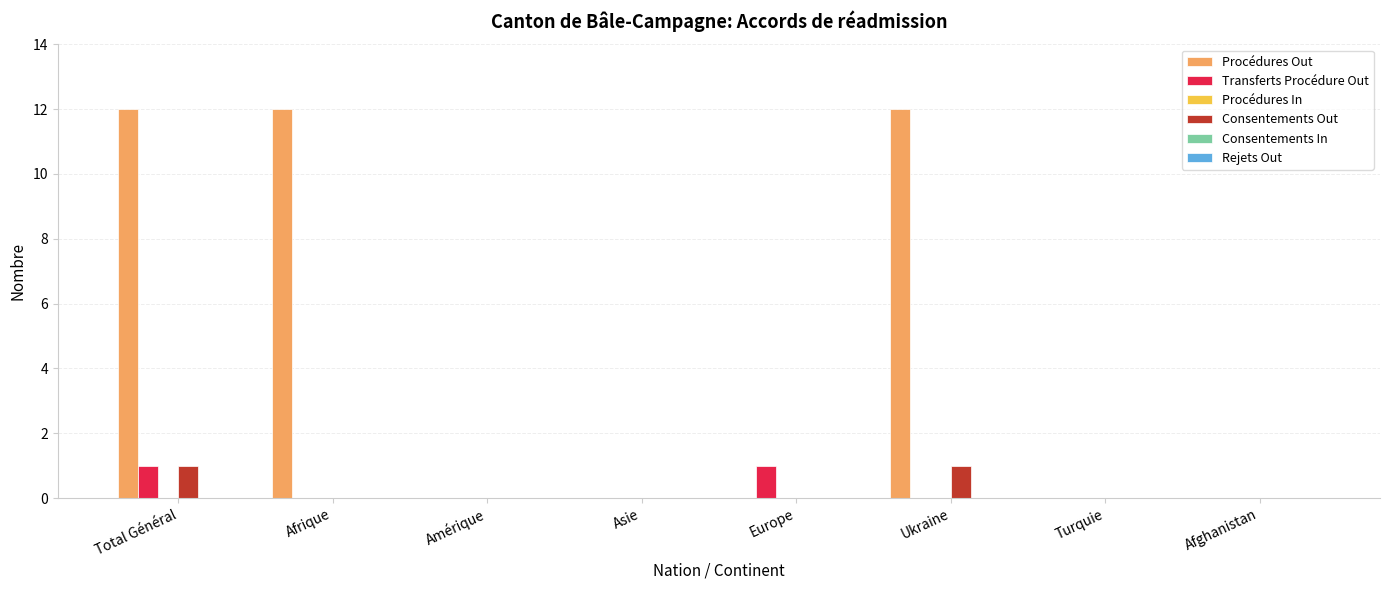

How many data points does each series have?

8